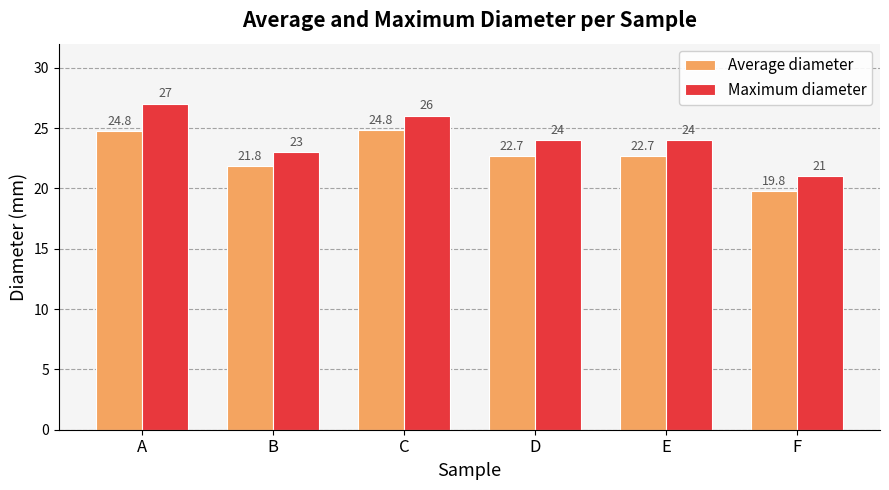

How many data points does each series have?

6